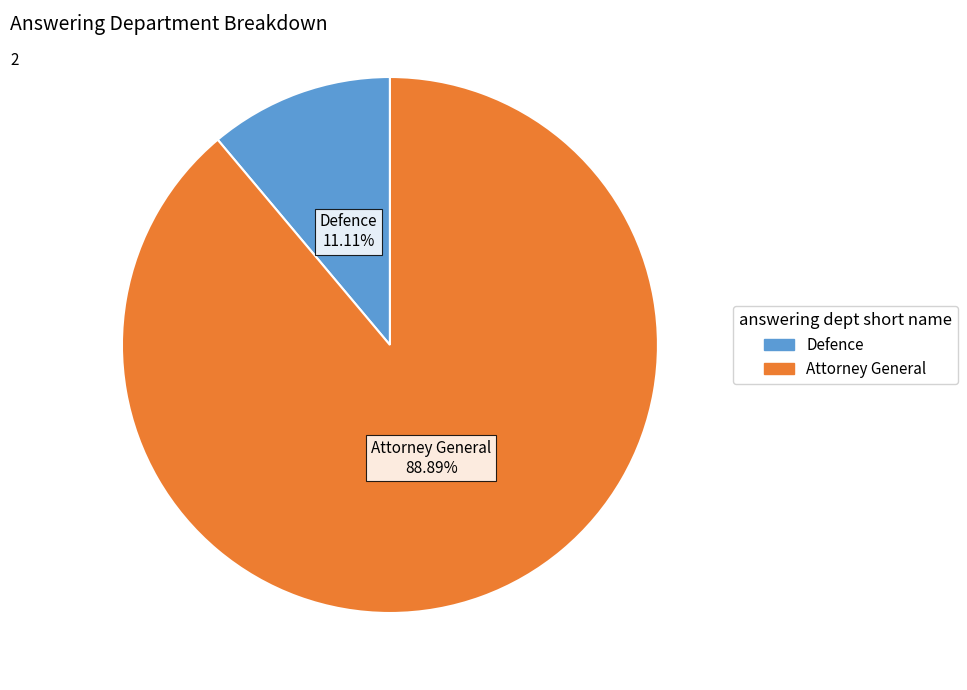

What portion of the pie excludes Defence?

88.9%